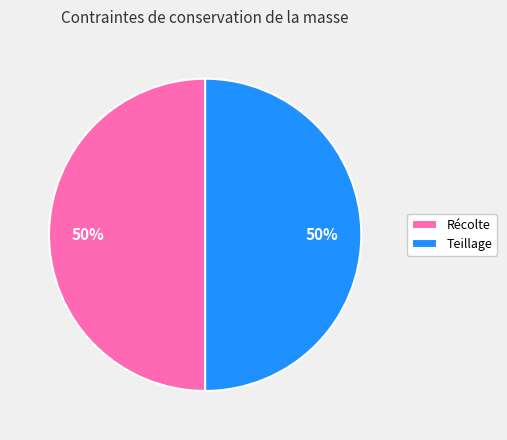

Approximately how many times larger is the value at Teillage compared to Récolte?

1.0